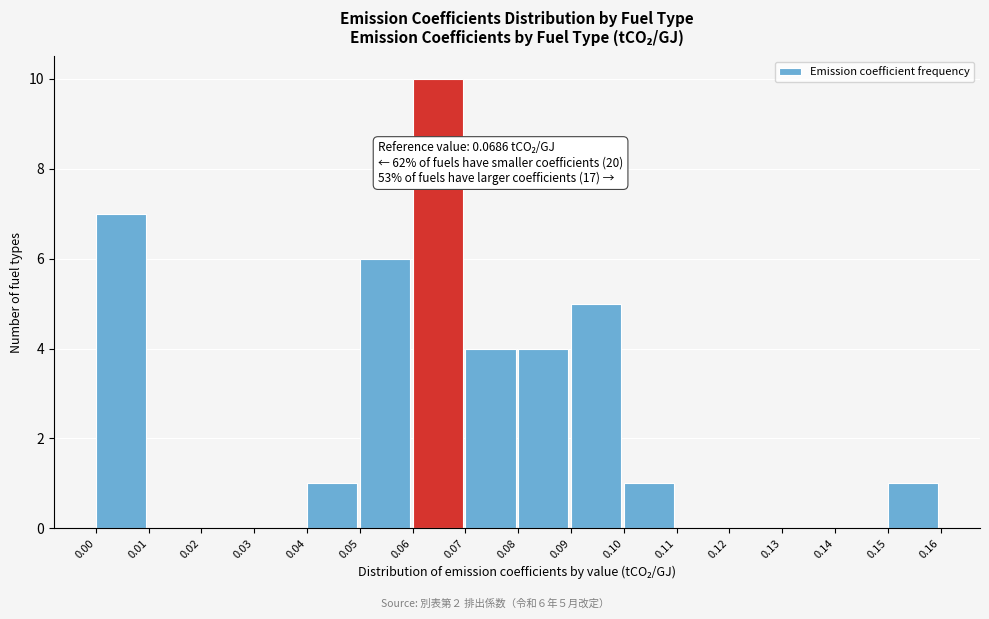

Over which range of the x-axis is the bar tallest?

0.06 to 0.07